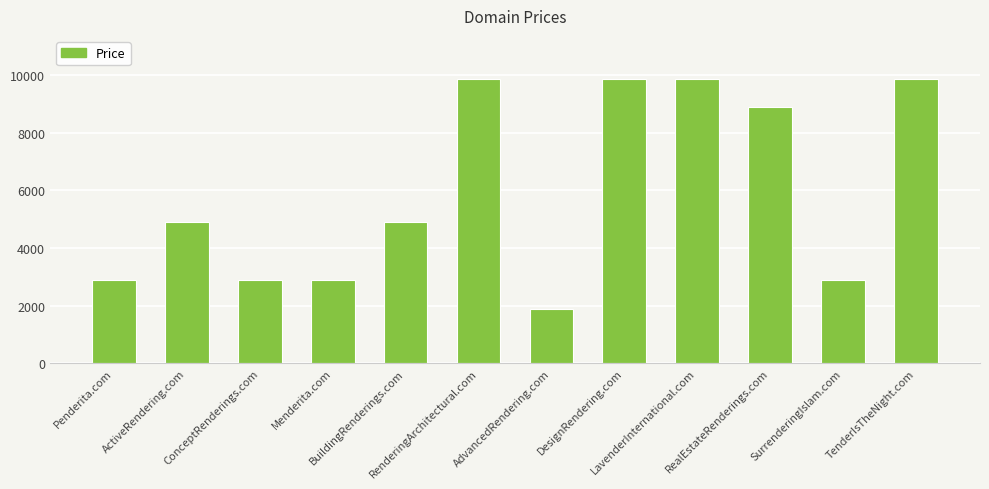

The value at SurrenderingIslam.com is 2888. True or false?

True